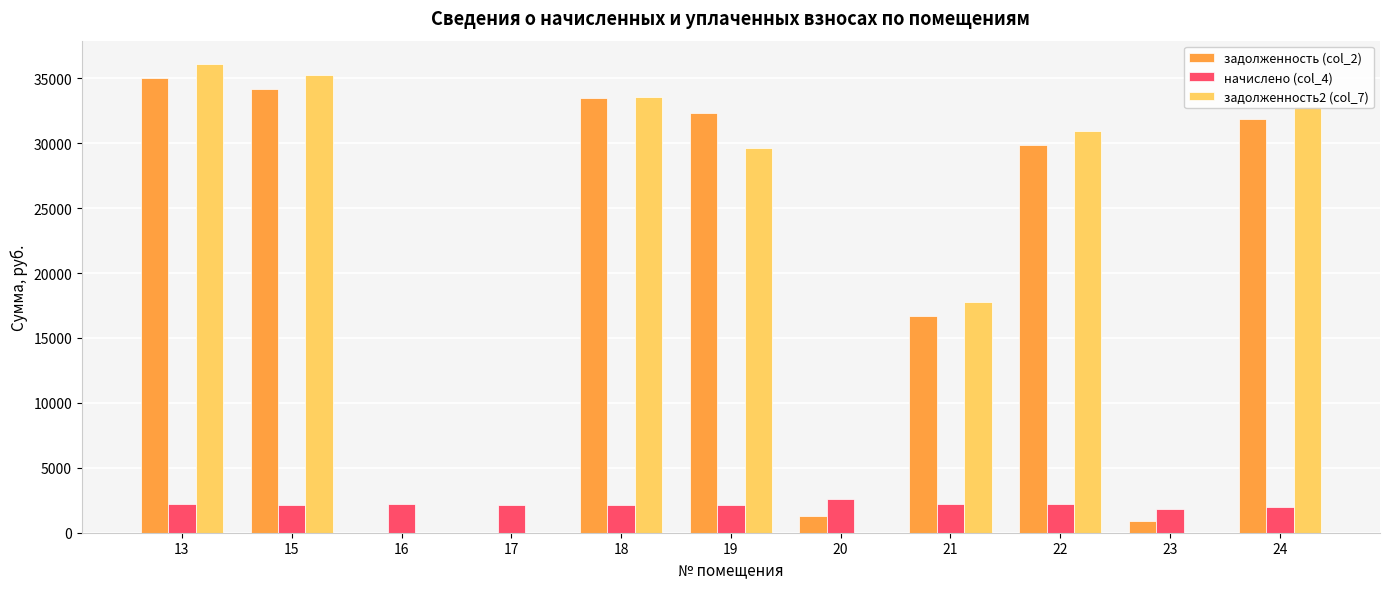

What is the maximum value for задолженность (col_2)?

34984.3